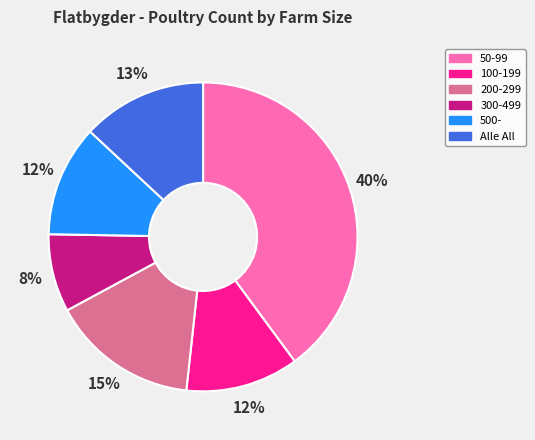

How many segments does this pie chart have?

6